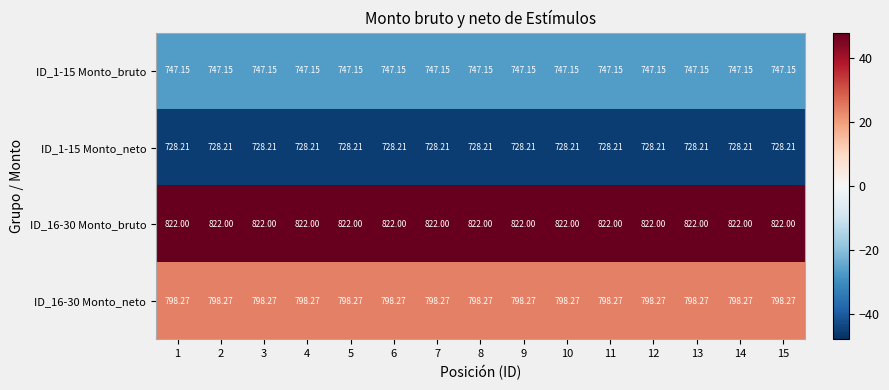

What is the maximum value shown in the chart?

822.0